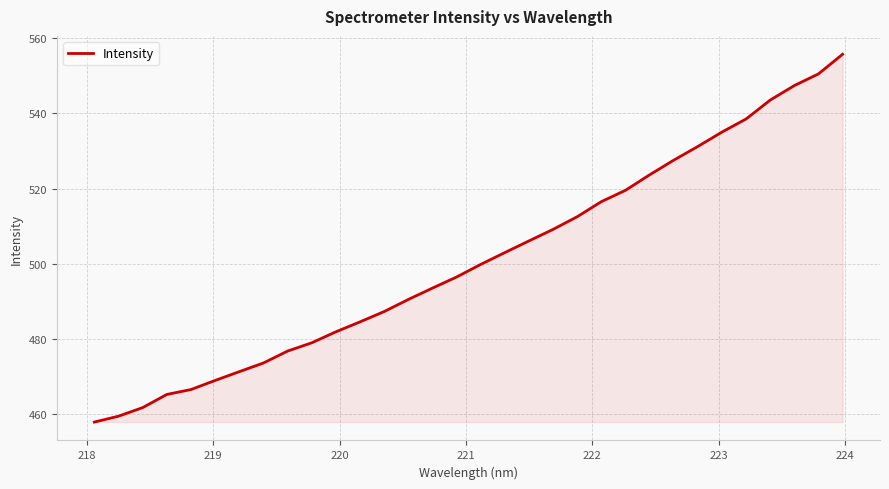

What is the average value?

501.1